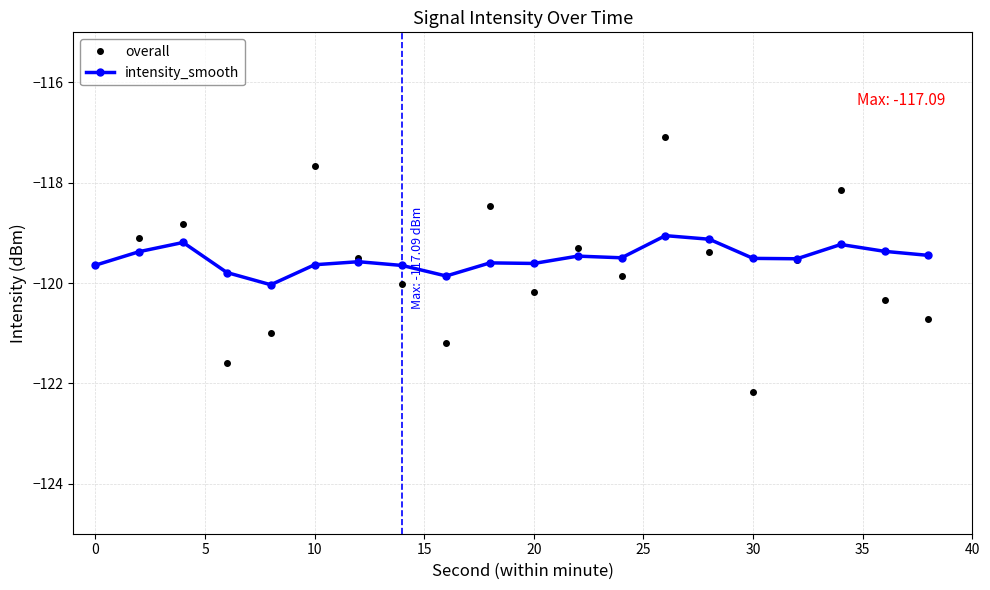

How many data points in overall are less than -119?

15